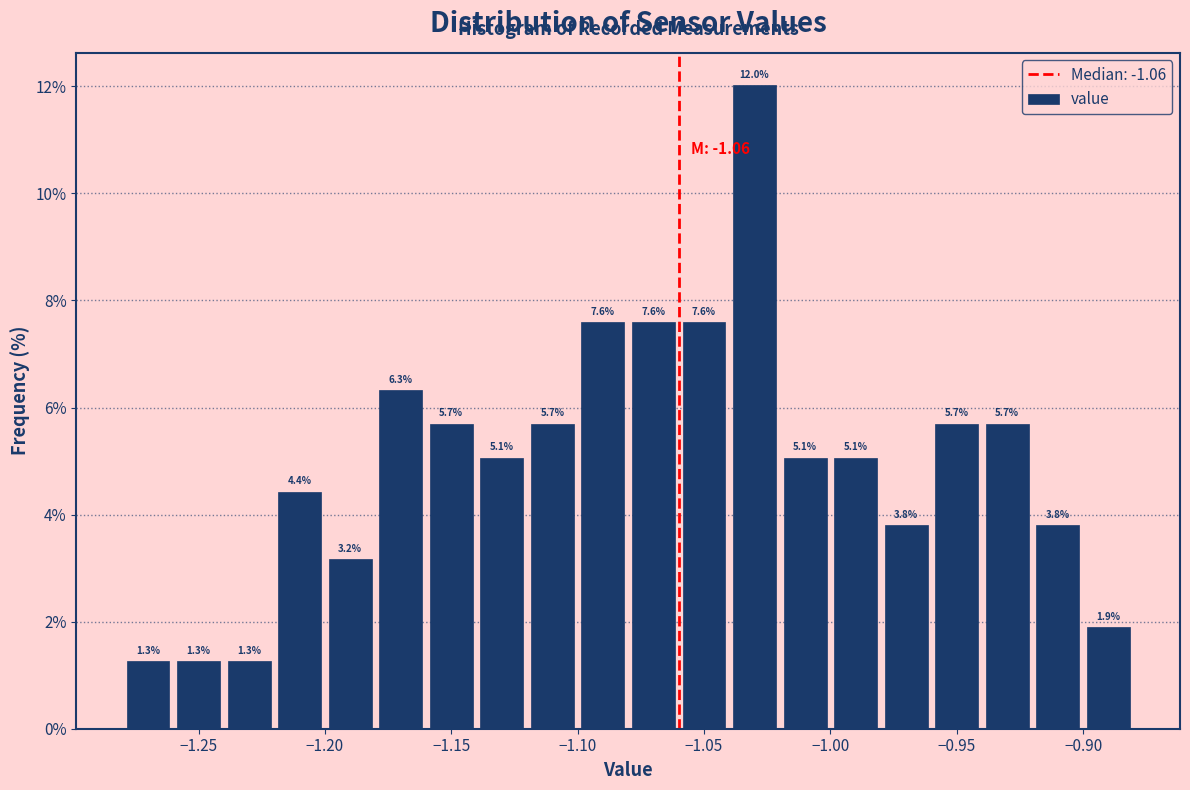

Over which range of the x-axis is the bar tallest?

-1.04 to -1.02